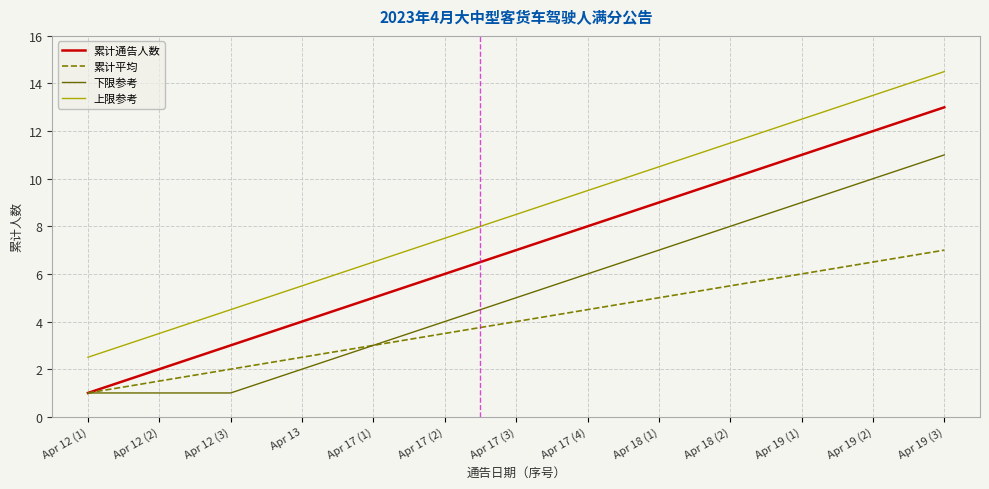

Does the chart have visible grid lines?

Yes